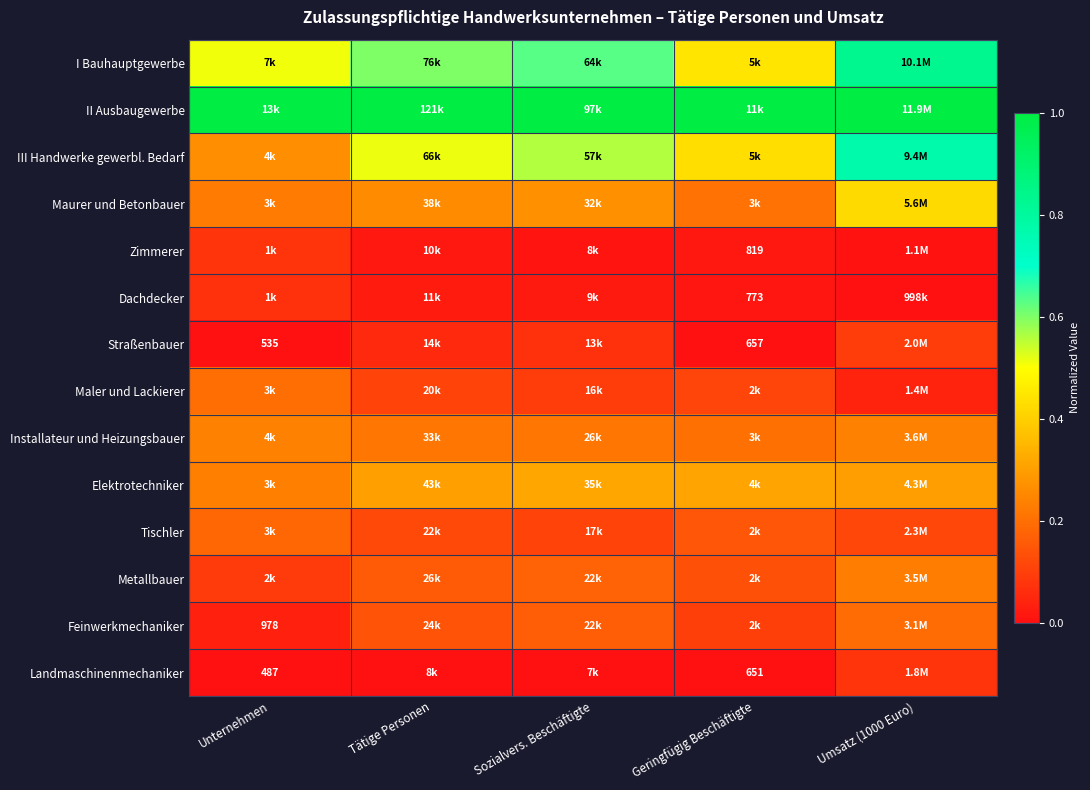

What is the sum of the I Bauhauptgewerbe values at Umsatz (1000 Euro) and Tätige Personen?

1.4